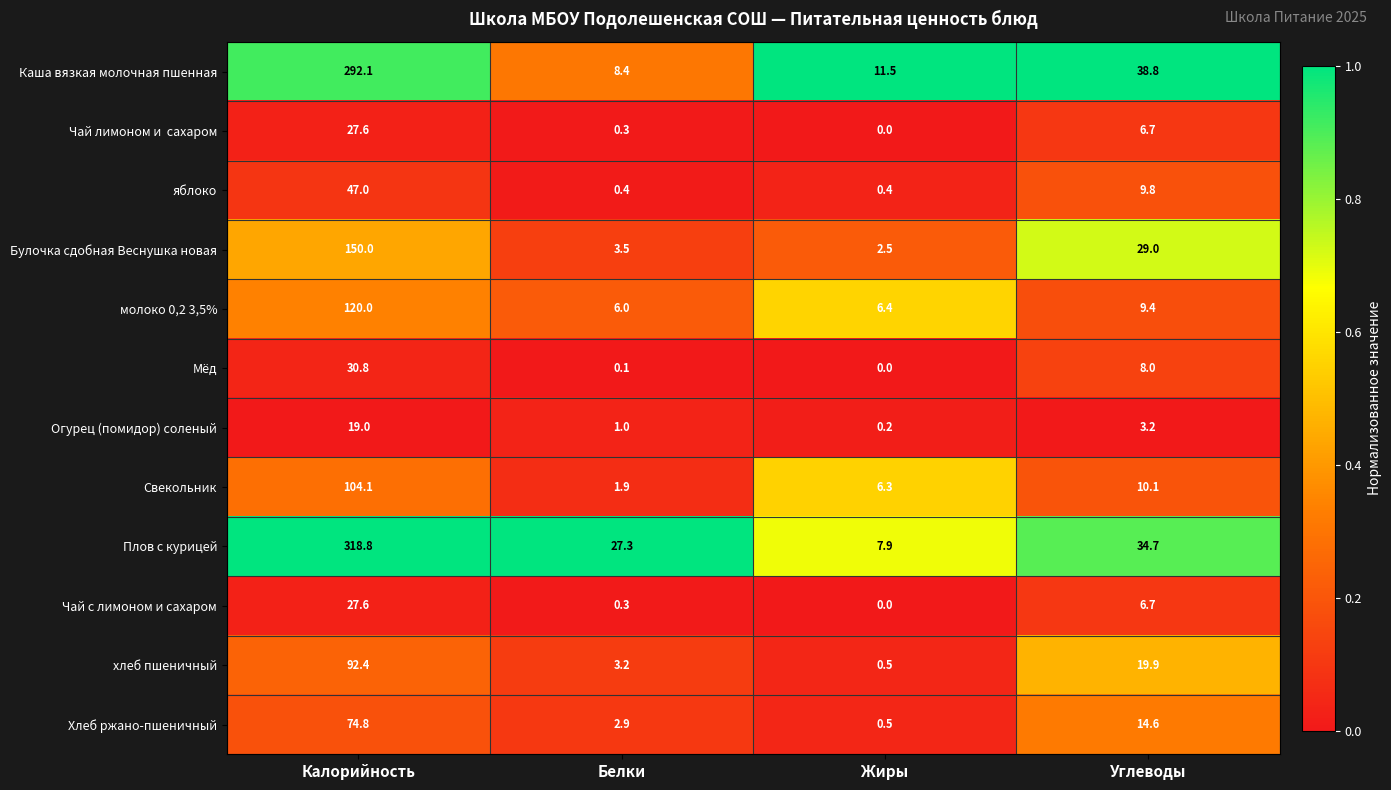

At which label does Свекольник reach its minimum?

Белки